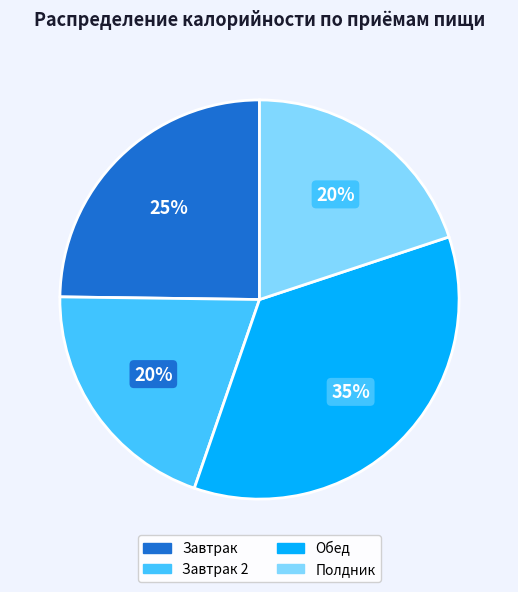

To the nearest percent, what is the average slice percentage?

25%